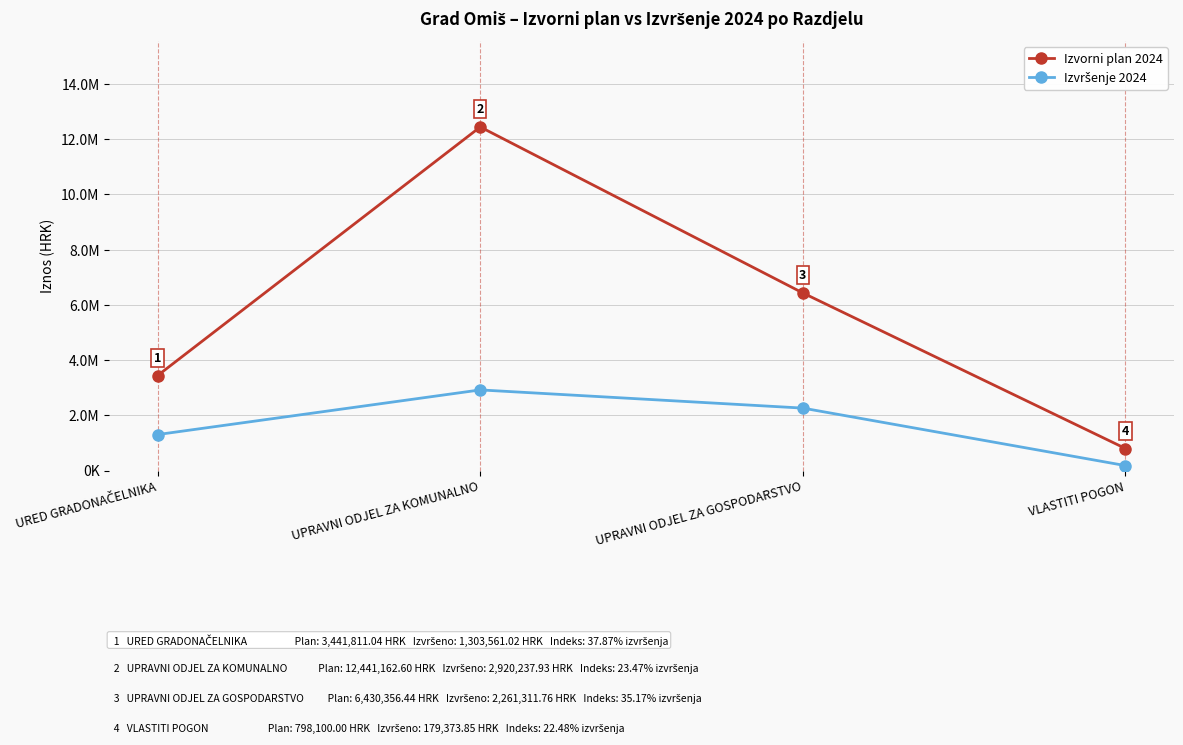

Is this an area chart (filled region under the line)?

No